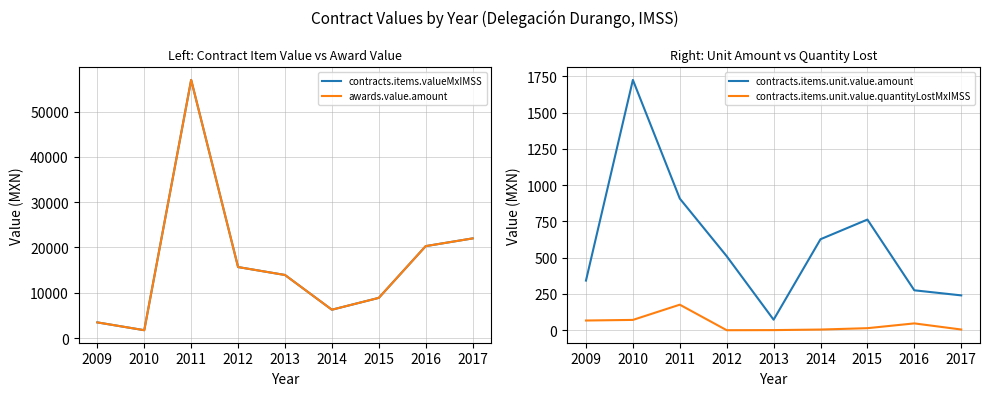

True or false: contracts.items.unit.value.amount has more than 2 interior local peaks.

False